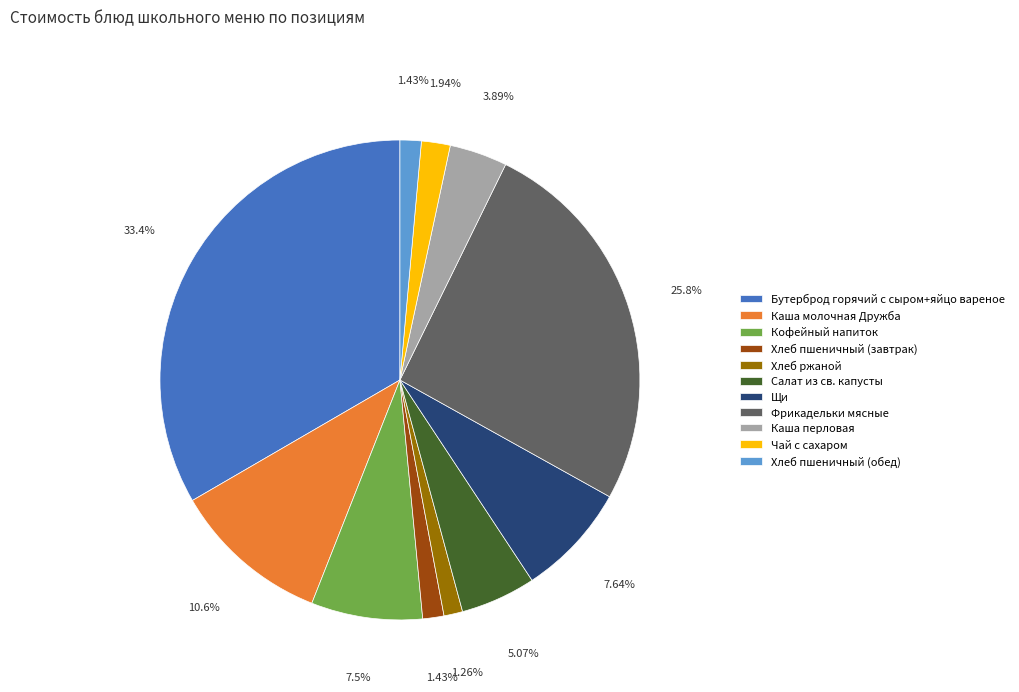

True or false: Салат из св. капусты accounts for 12% of the total.

False